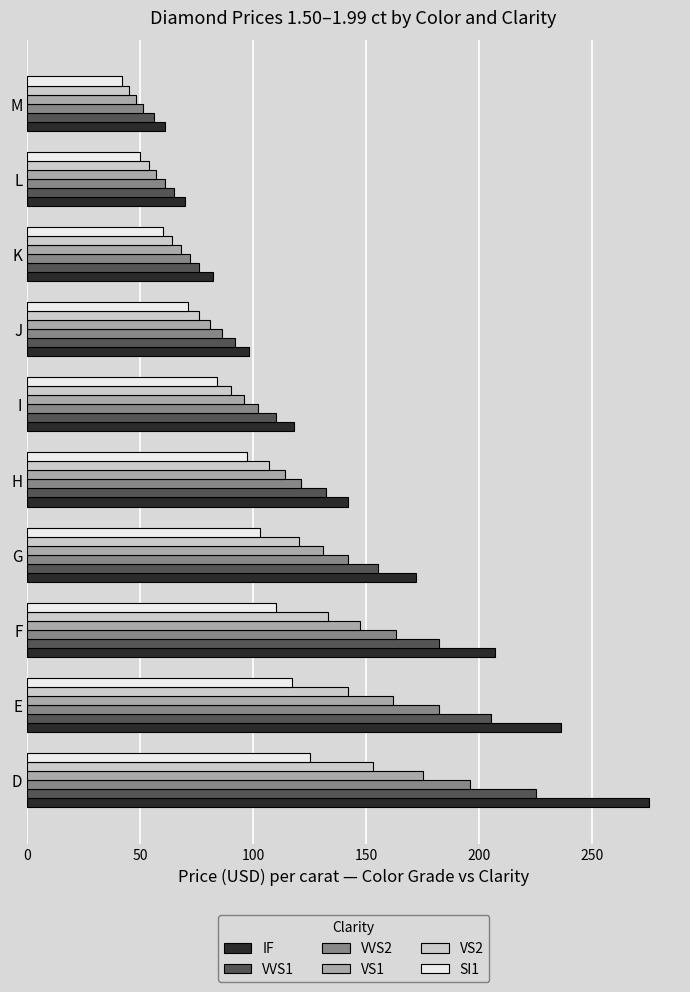

How many categories are shown in the chart?

10